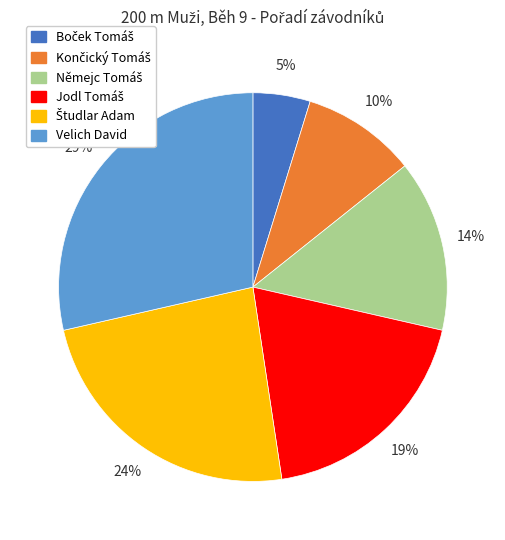

Is it true that Velich David is 15% of the pie?

False